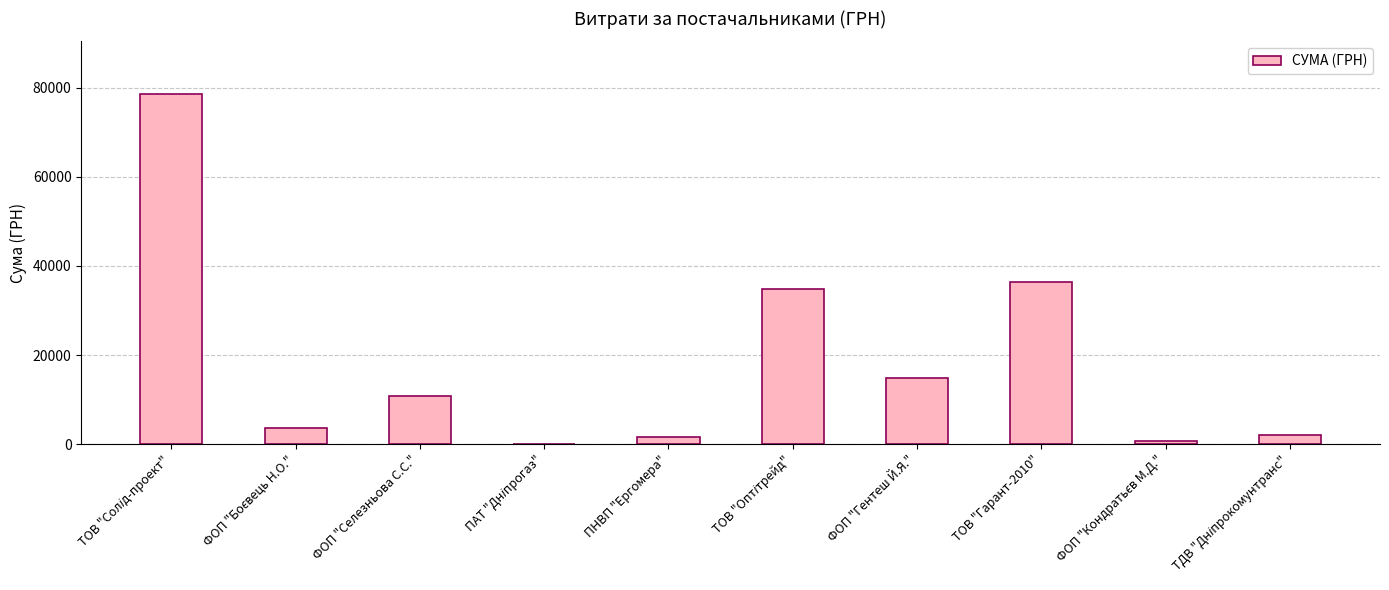

What is the sum of all values?

183666.2